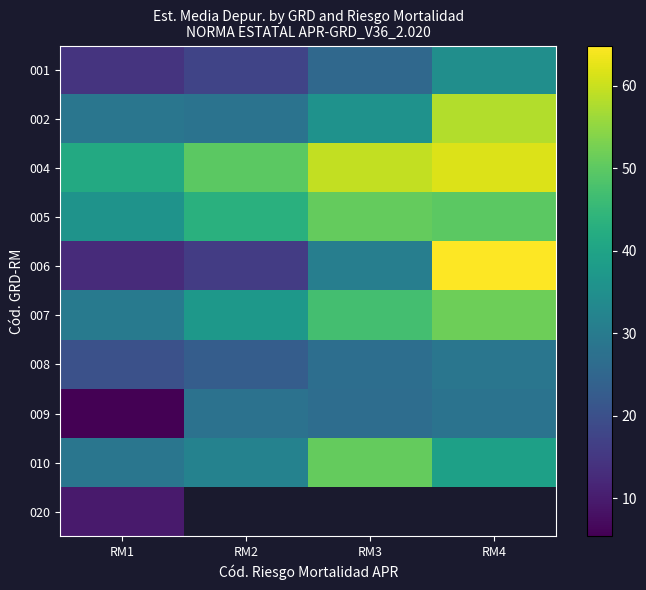

At how many categories does at least one series exceed 35?

4